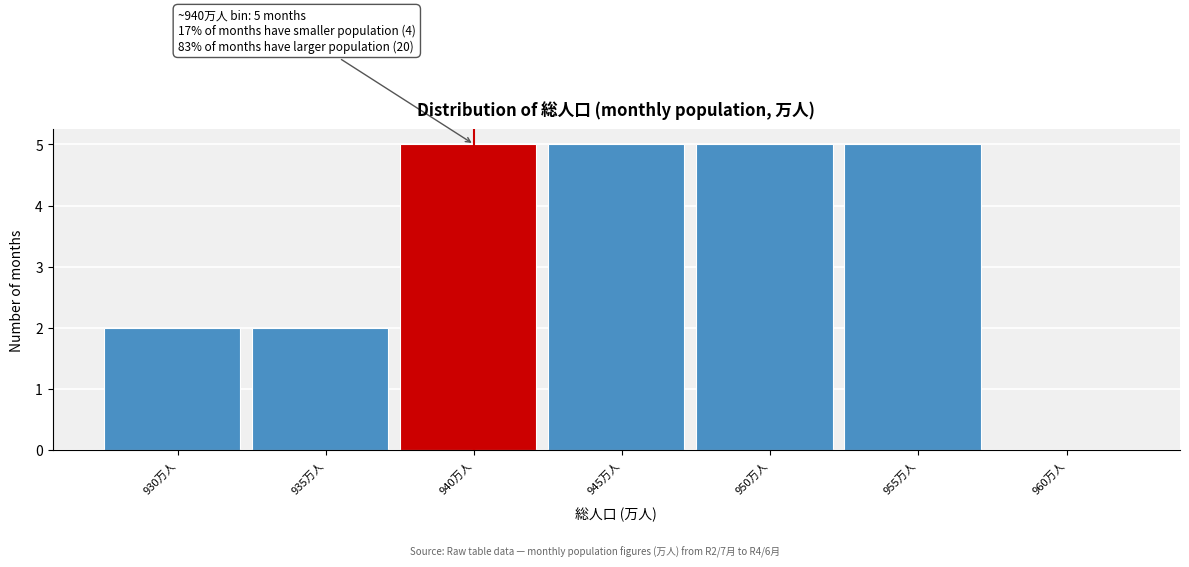

Reading left to right, list all the values displayed in this chart.

930万人=2	935万人=2	940万人=5	945万人=5	950万人=5	955万人=5	960万人=0